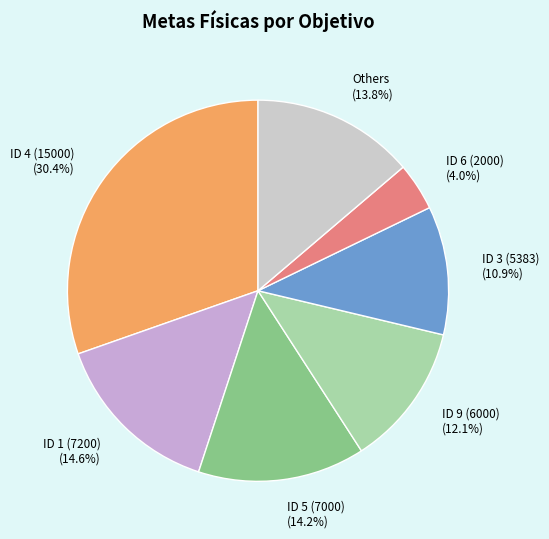

Which category has the smallest portion of the pie?

ID 6 (2000) (4.0%)